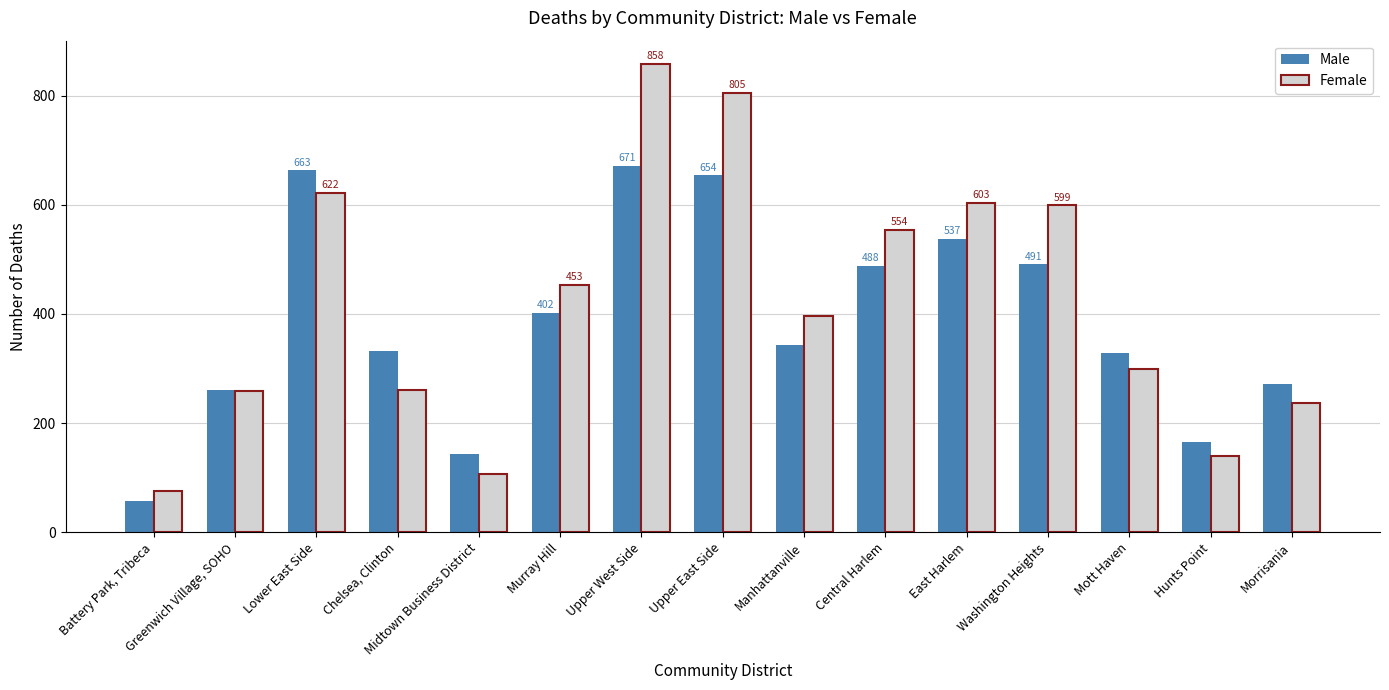

Rank the series at Morrisania from lowest to highest value.

Female, Male